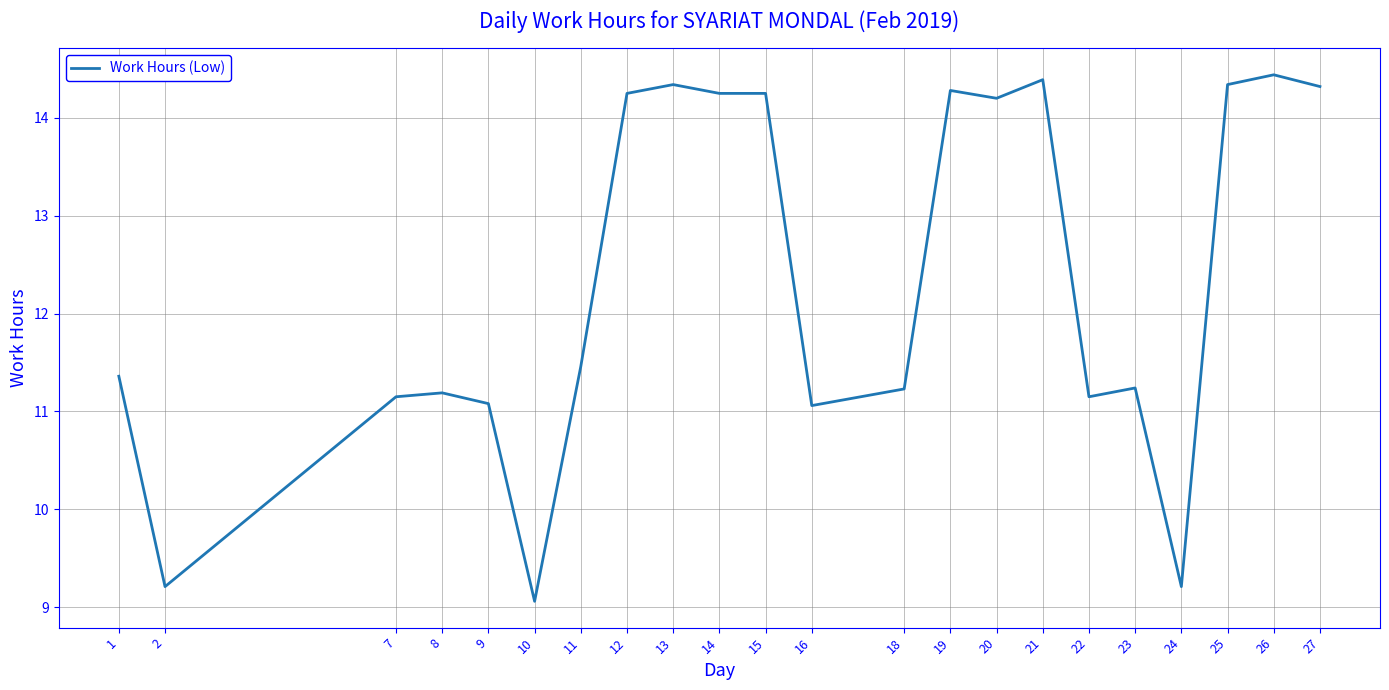

Is this an area chart (filled region under the line)?

No